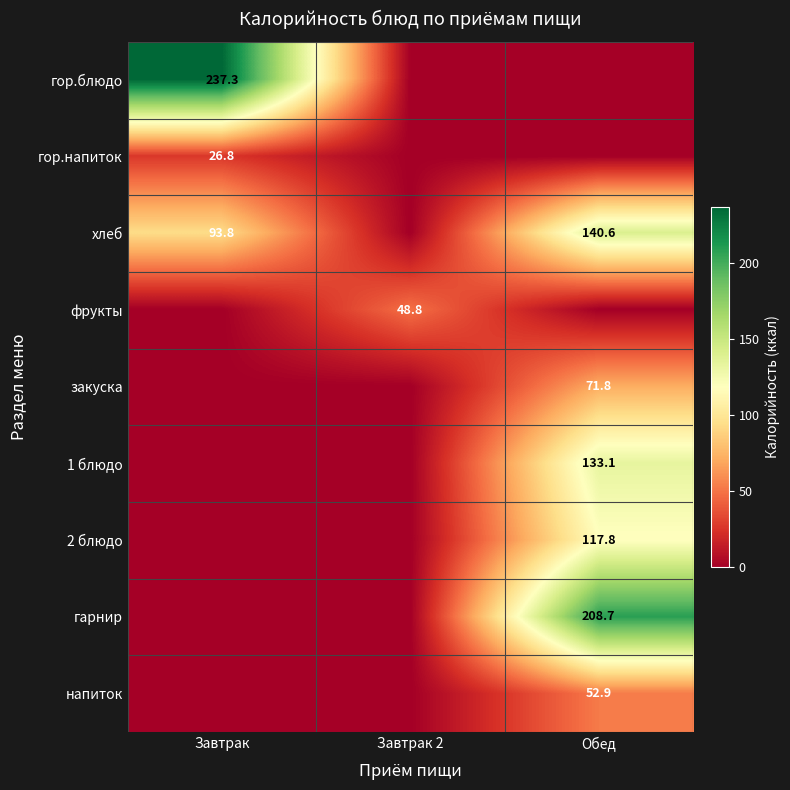

True or false: гарнир has a value of 208.7 at Обед.

True